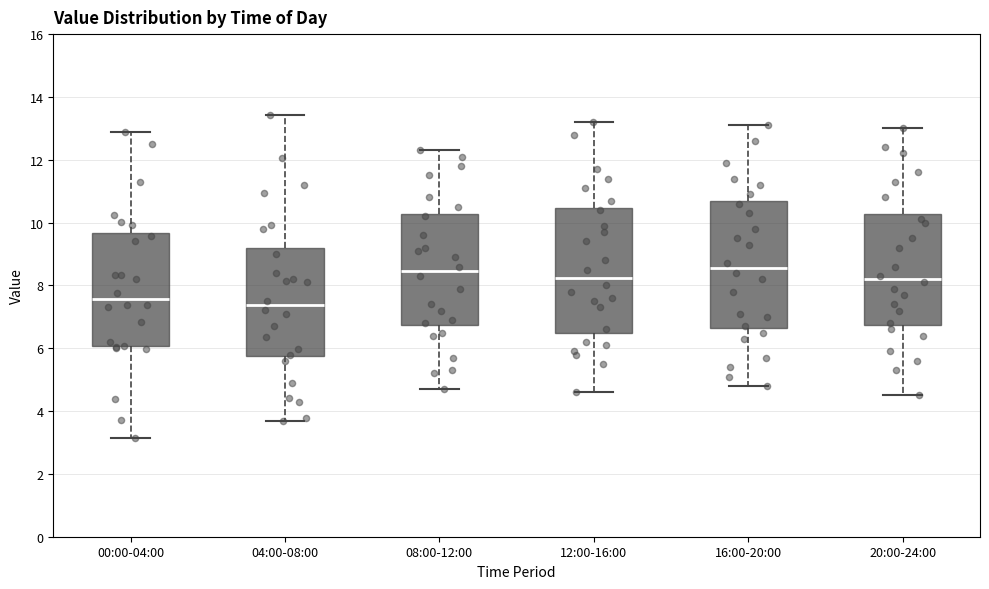

Reading left to right, transcribe this box plot: for each box, give where its median line is, the range the box spans, and where its two whiskers end, as read against the y-axis. The values are not printed on the chart, so give them approximately, as read against the axis.

00:00-04:00: median 7.6, box 6.0 to 9.6, whiskers 3.2 to 12.8
04:00-08:00: median 7.4, box 5.8 to 9.2, whiskers 3.6 to 13.4
08:00-12:00: median 8.4, box 6.8 to 10.2, whiskers 4.8 to 12.4
12:00-16:00: median 8.2, box 6.6 to 10.4, whiskers 4.6 to 13.2
16:00-20:00: median 8.6, box 6.6 to 10.6, whiskers 4.8 to 13.2
20:00-24:00: median 8.2, box 6.8 to 10.2, whiskers 4.6 to 13.0